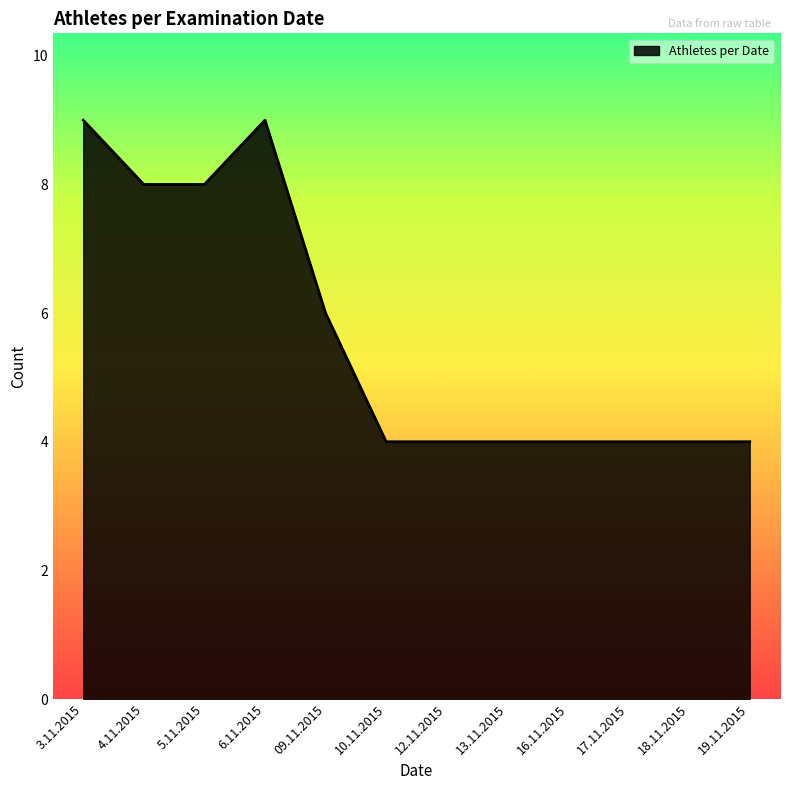

What is the sum of all values?

68